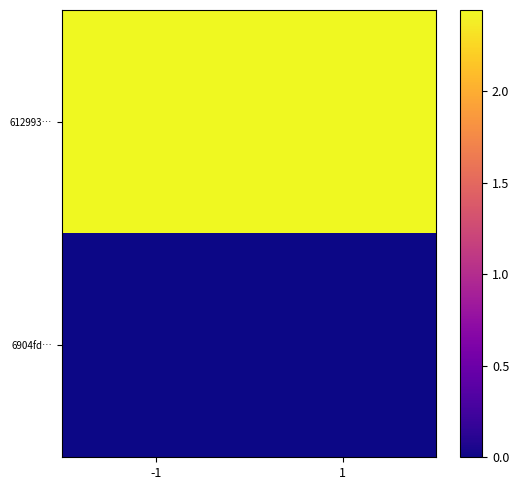

How many series are shown in this chart?

2